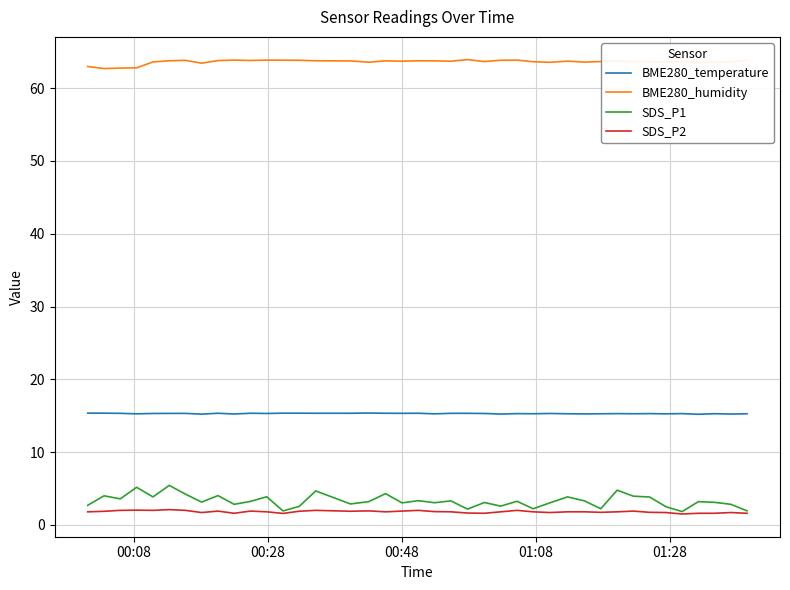

What is the difference between the second highest and minimum values in the BME280_humidity series?

1.2